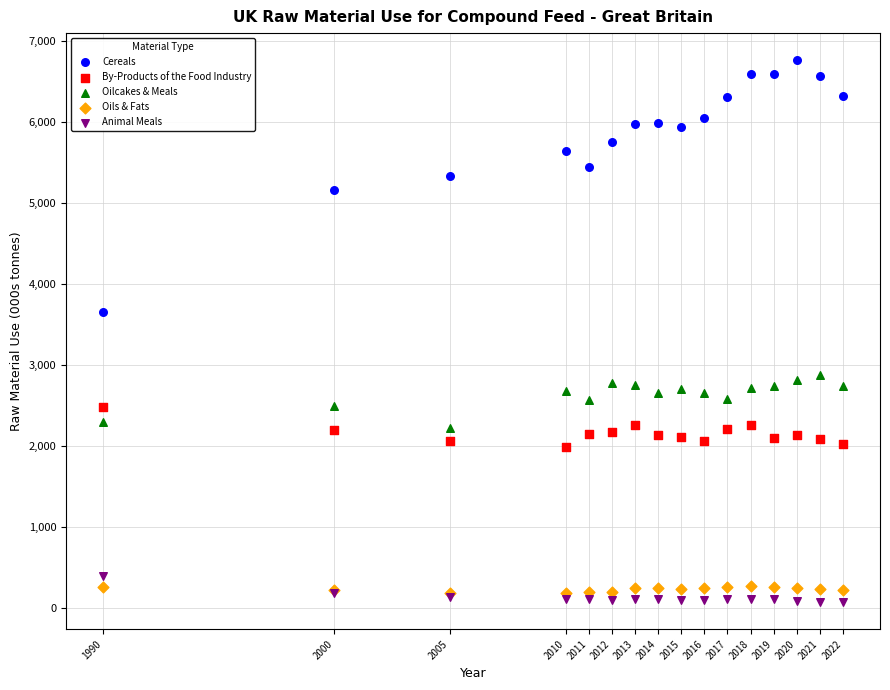

Across all series, what Y value is closest to 3414?

3649